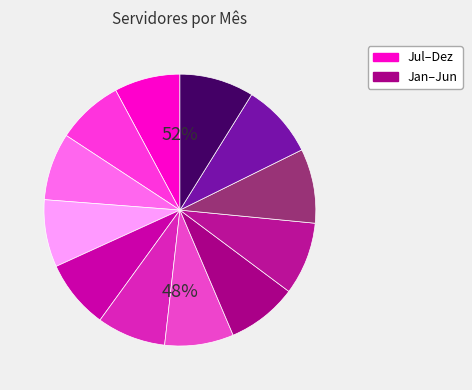

What is the smallest slice in the pie chart?

Janeiro